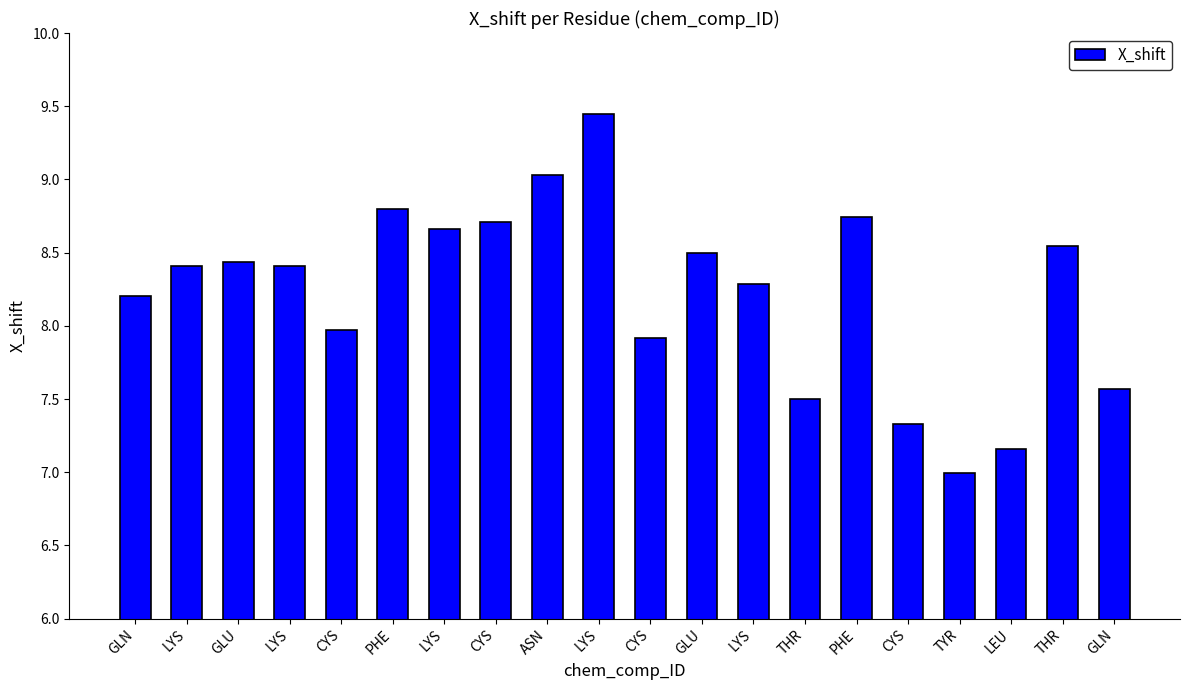

The value at PHE is 14.7. True or false?

False